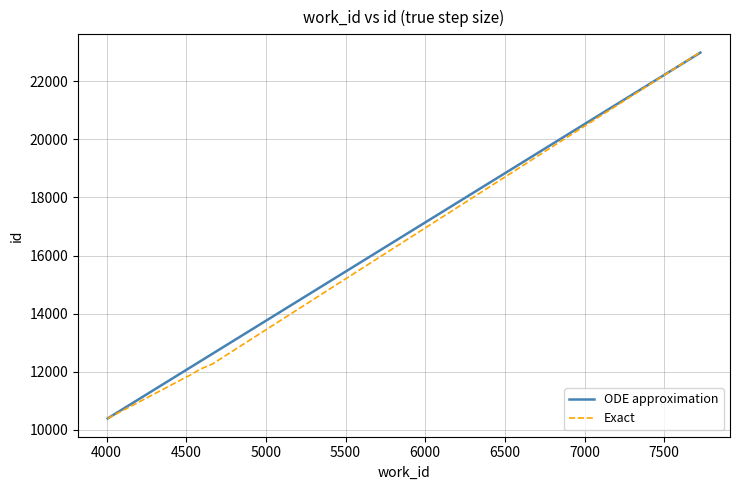

What is the maximum value shown in the chart?

22988.0